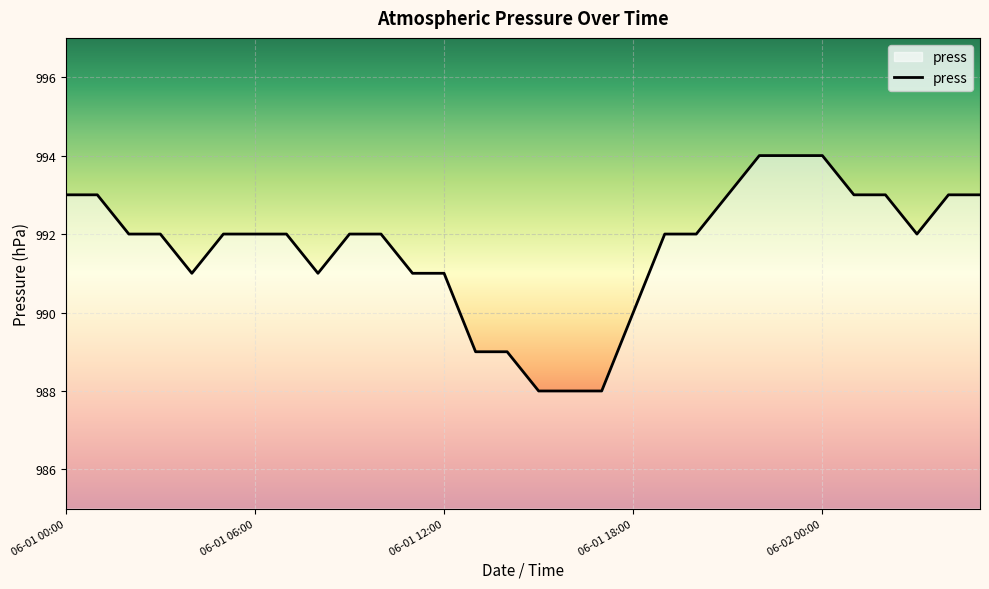

What is the maximum value shown in the chart?

994